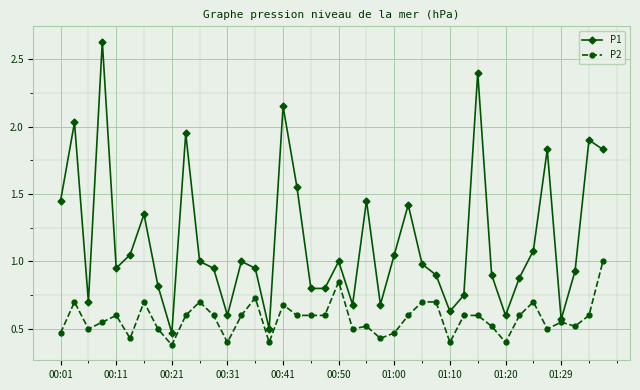

Which series has the widest spread of values?

P1